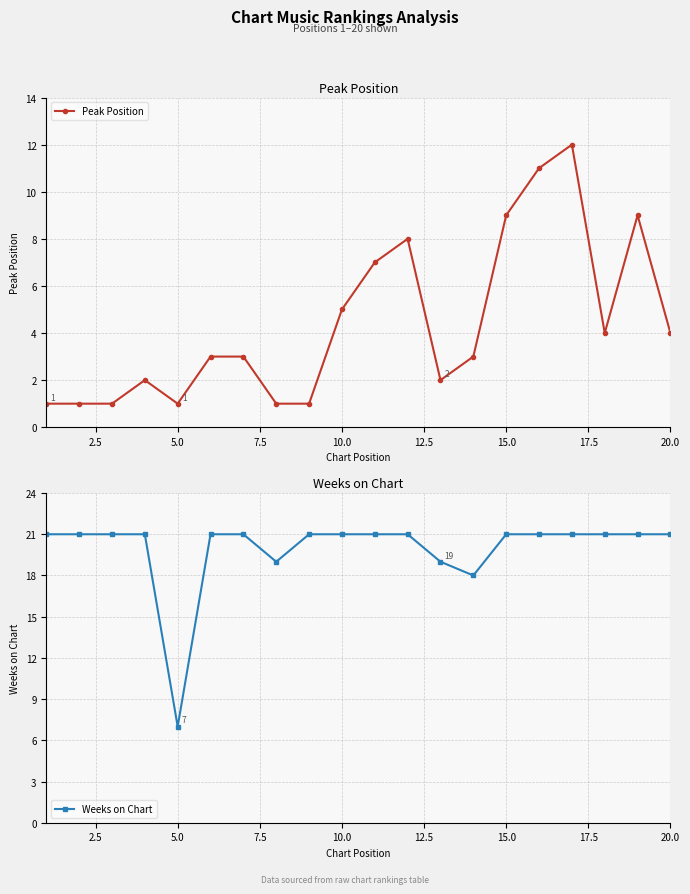

What is the value of the Weeks on Chart point at the 7th from the left?

21